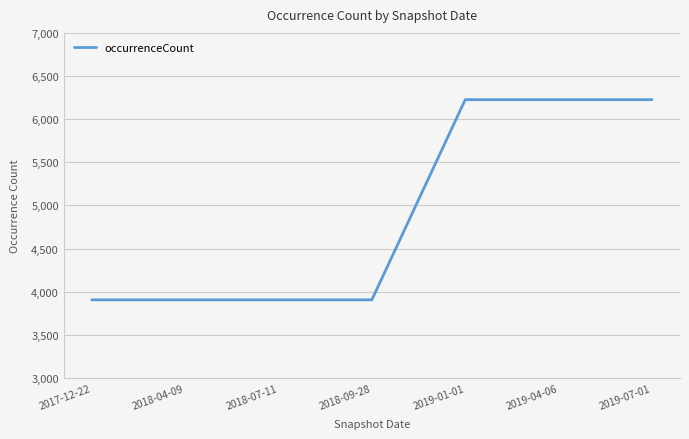

What position from the left is 2019-04-06?

6